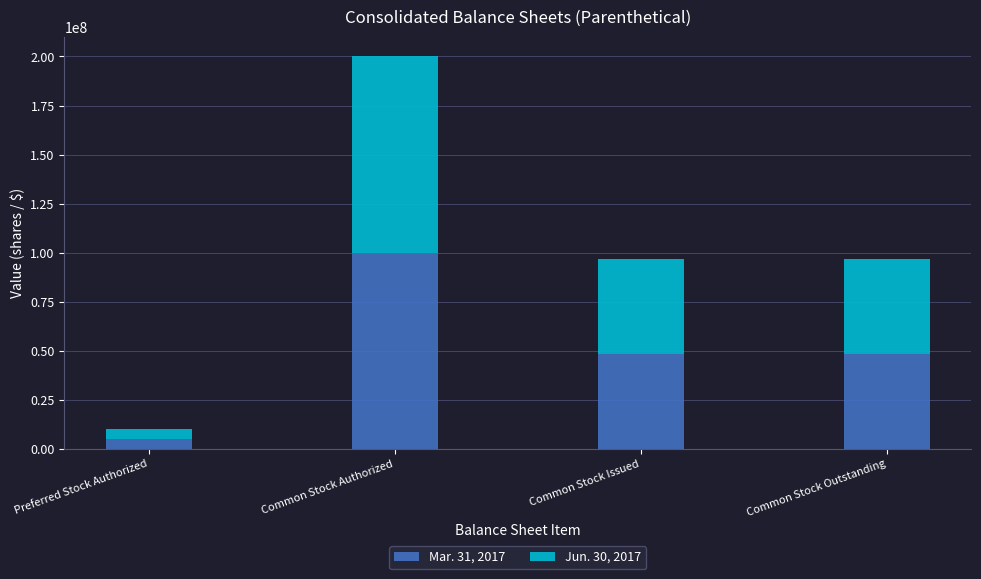

What is the sum of the Mar. 31, 2017 values at Common Stock Authorized and Common Stock Outstanding?

148453268